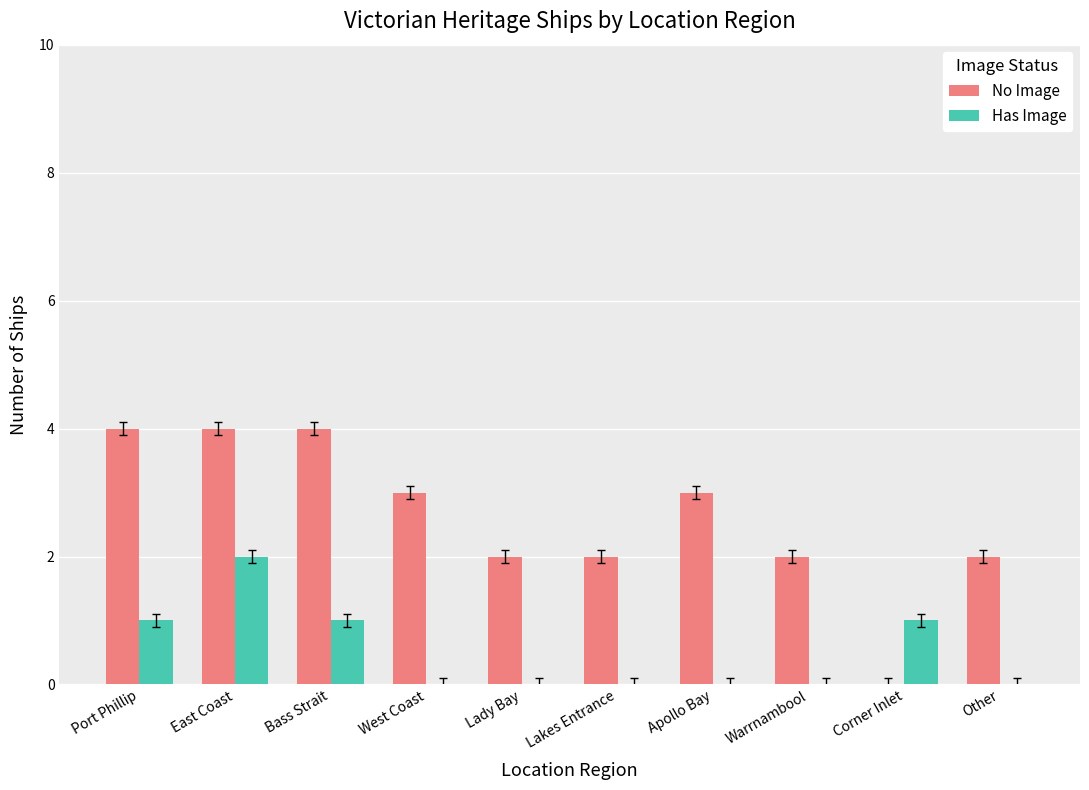

What is the sum of all No Image values?

26